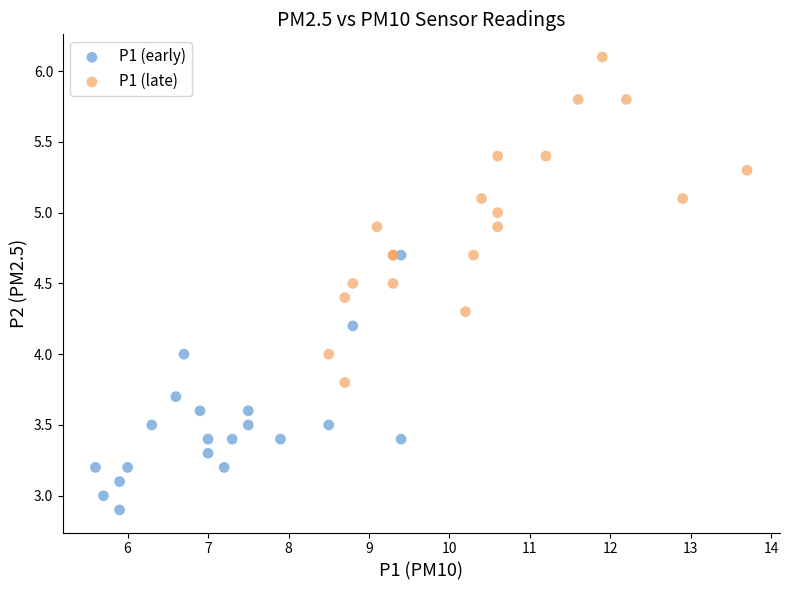

Which series contains the highest Y value?

P1 (late)